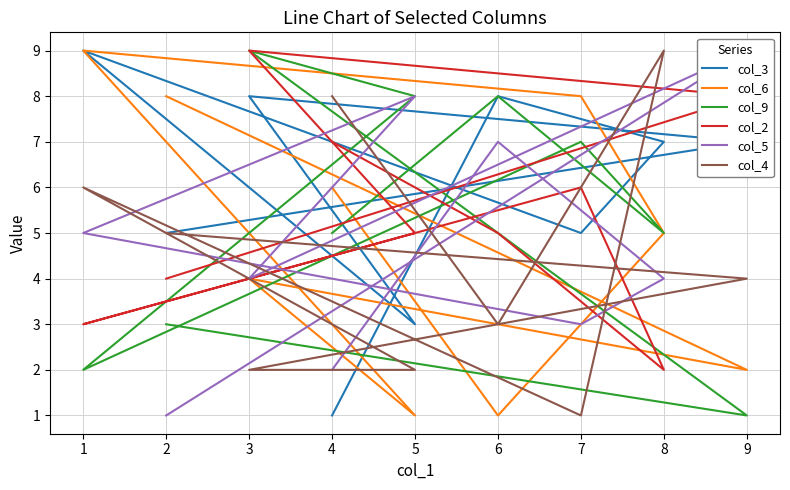

What is the lowest value of the col_4 series?

1